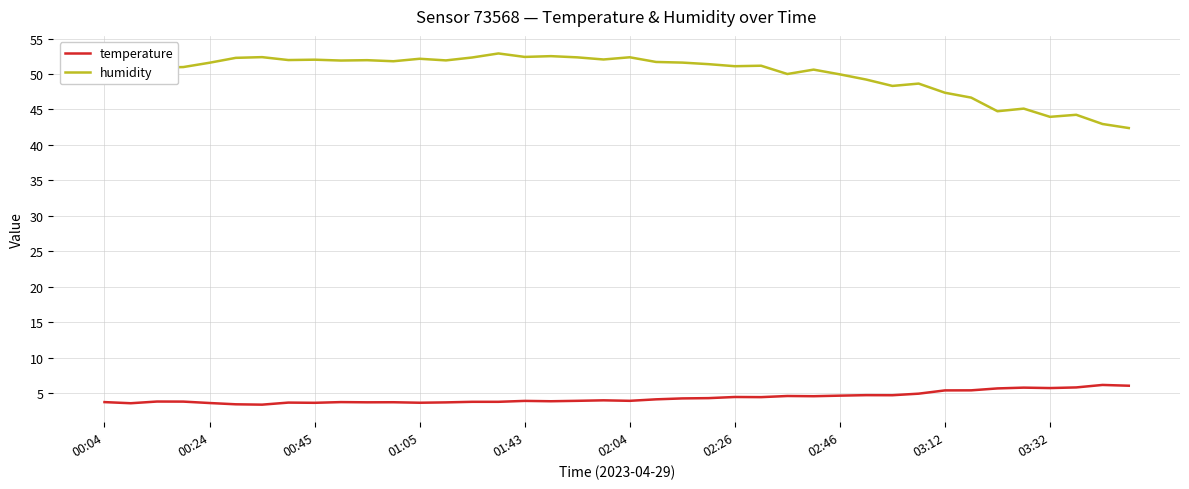

True or false: temperature and humidity intersect in this chart.

False